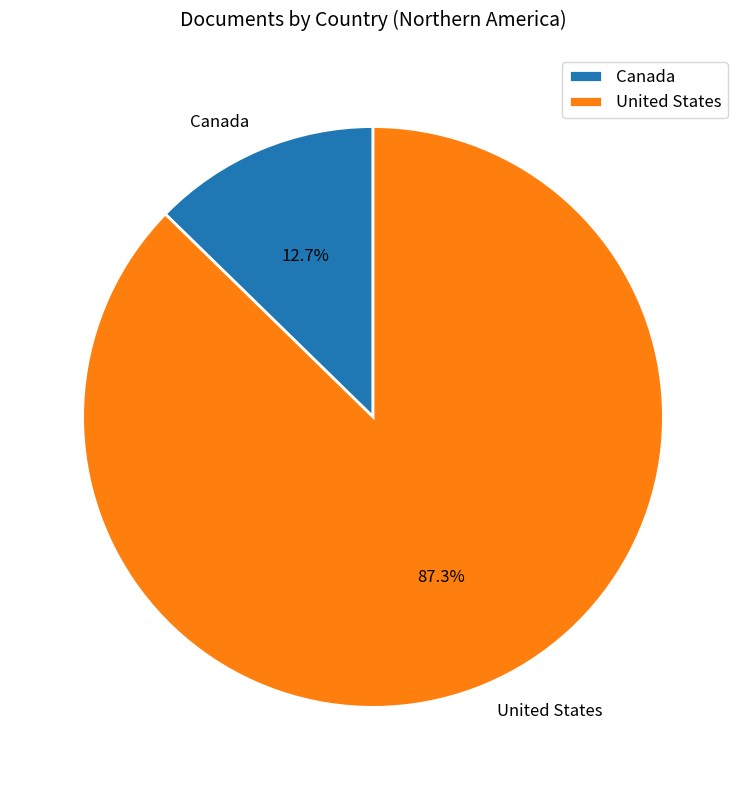

What percentage is the Canada slice, to the nearest percent?

13%